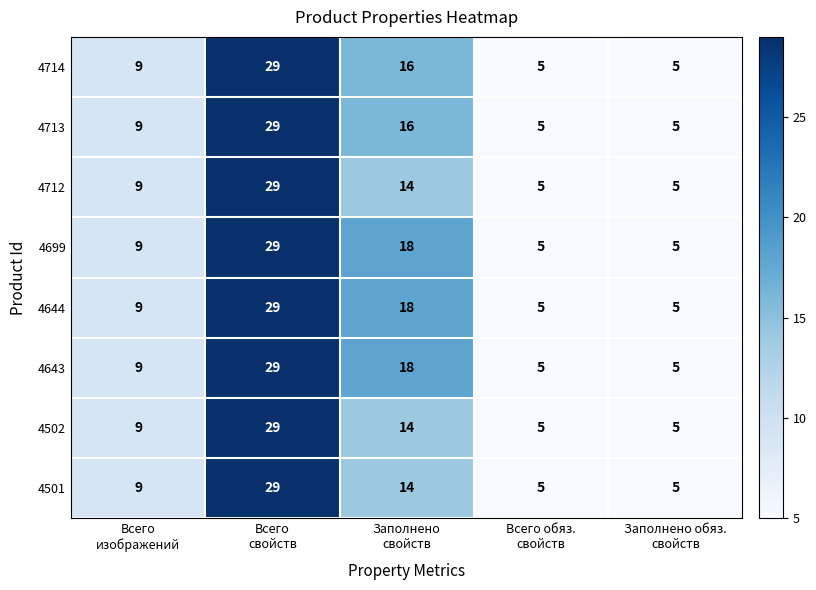

What is the lowest value of the 4714 series?

5